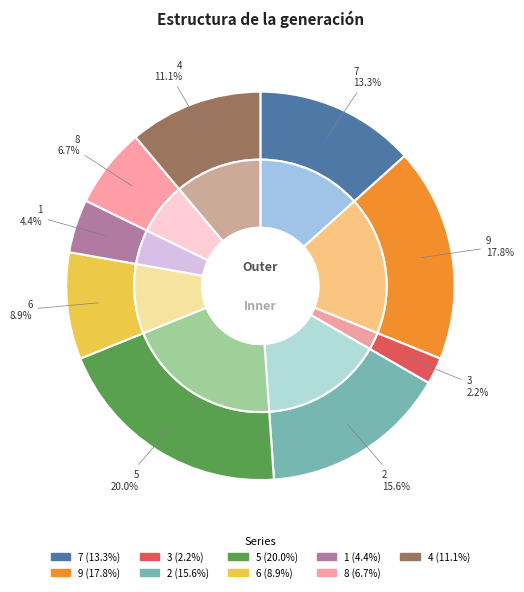

Count the number of slices in the pie.

9